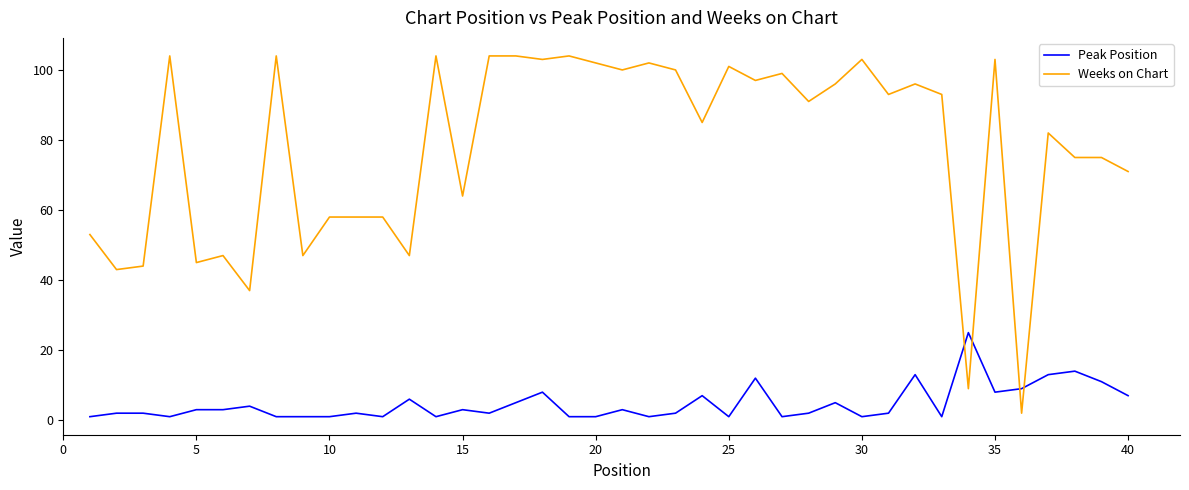

Rank the series by their maximum value, from lowest to highest.

Peak Position, Weeks on Chart